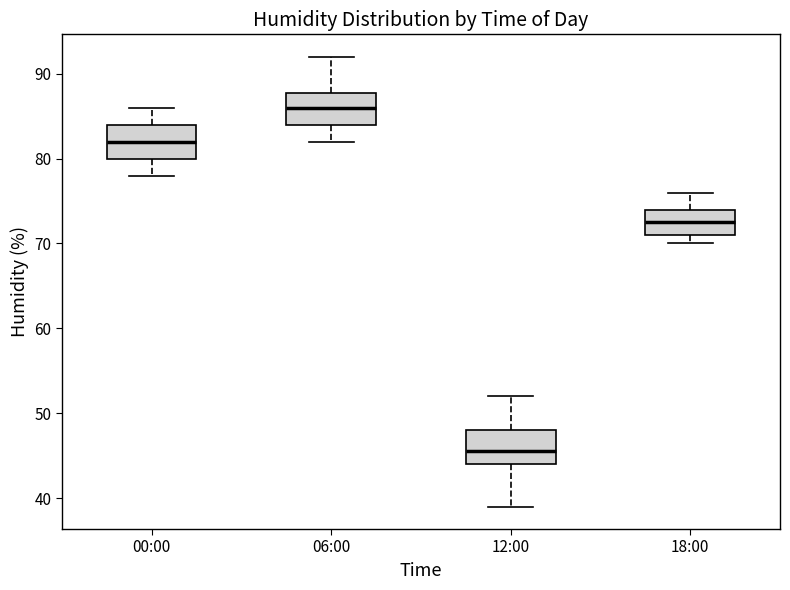

Which box's median line is the lowest?

12:00